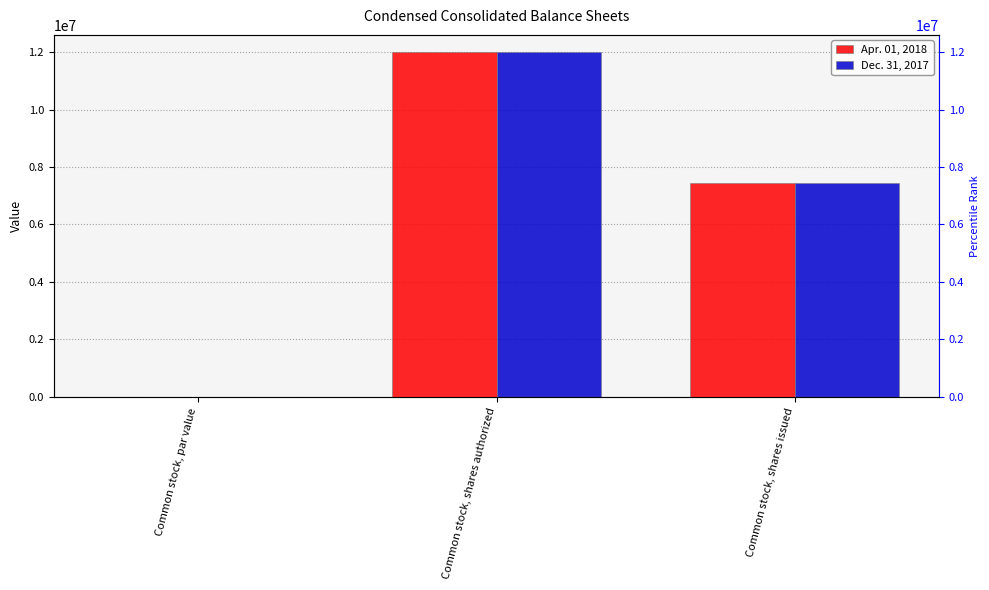

What is the label of the 2nd bar from the left?

Common stock, shares authorized